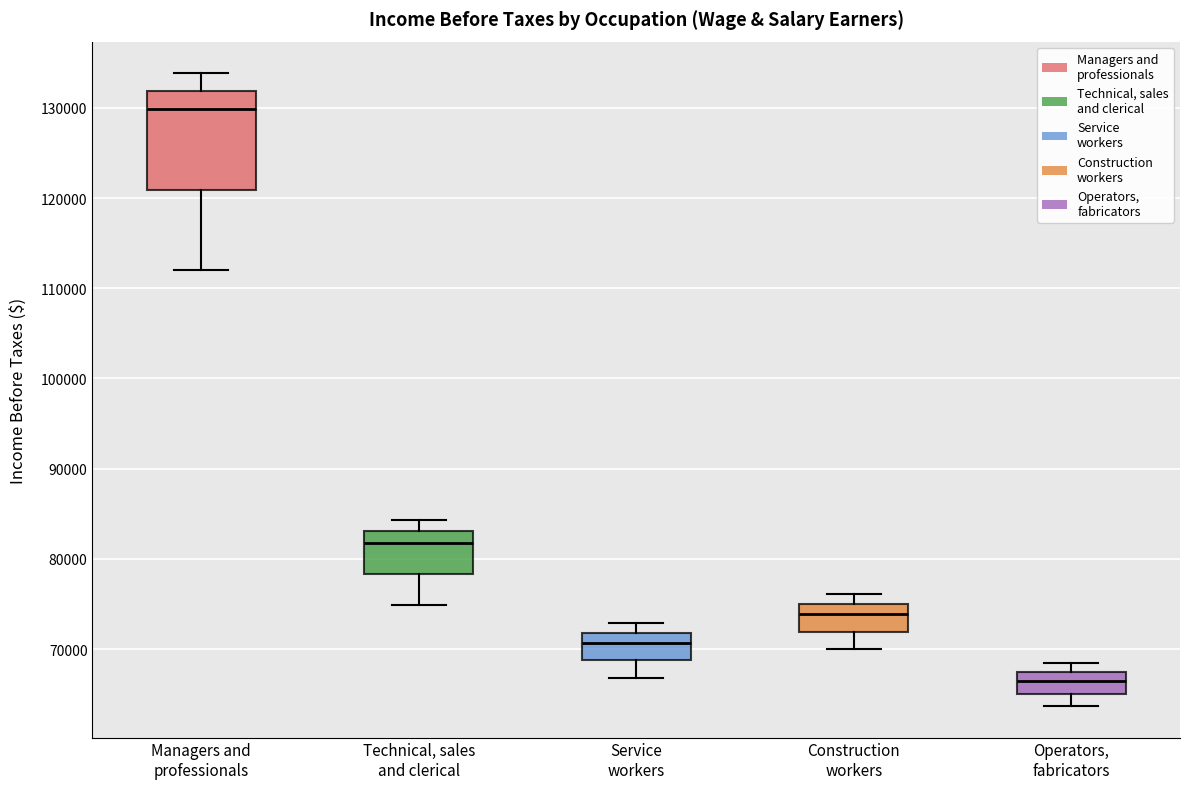

Which box's median line is the highest?

Managers and professionals